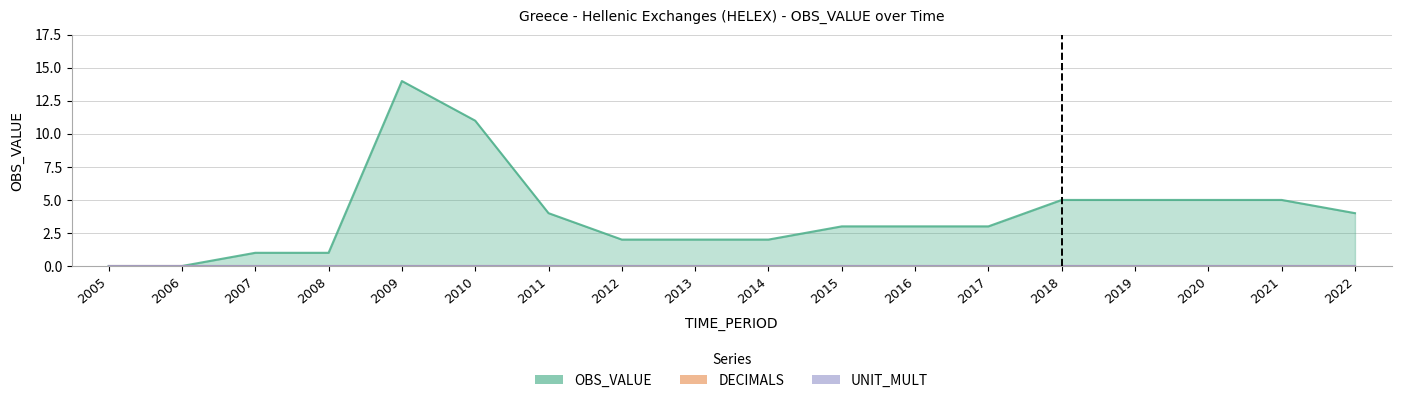

Which series has the largest range (max minus min)?

OBS_VALUE